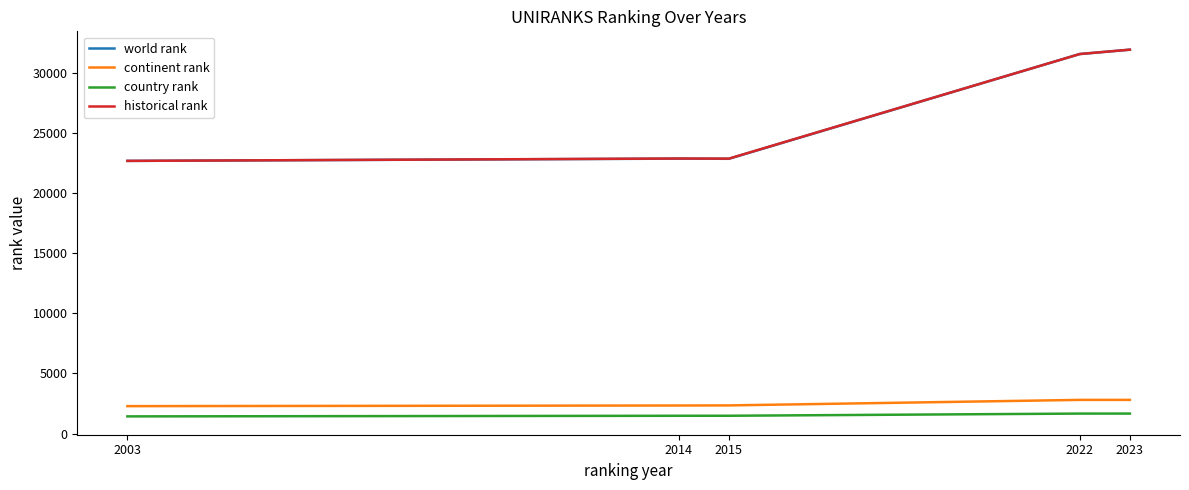

The continent rank series shows 2343.0 at 2015. True or false?

True